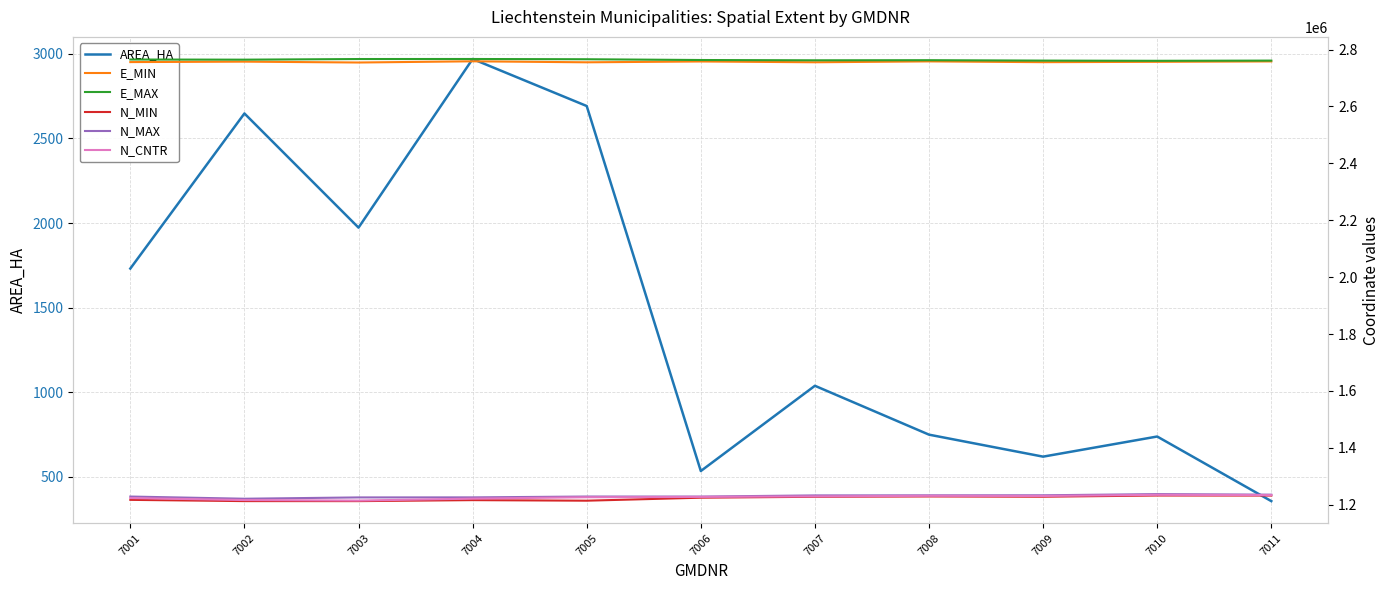

In AREA_HA, how many points are higher than both neighbors (excluding endpoints)?

4